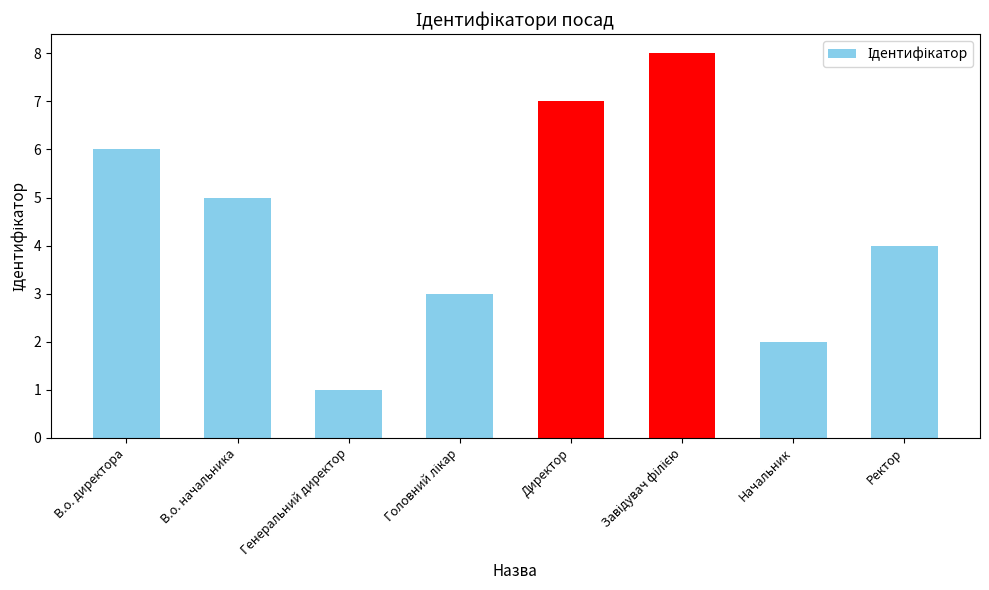

Which has a higher value, Генеральний директор or В.о. директора?

В.о. директора